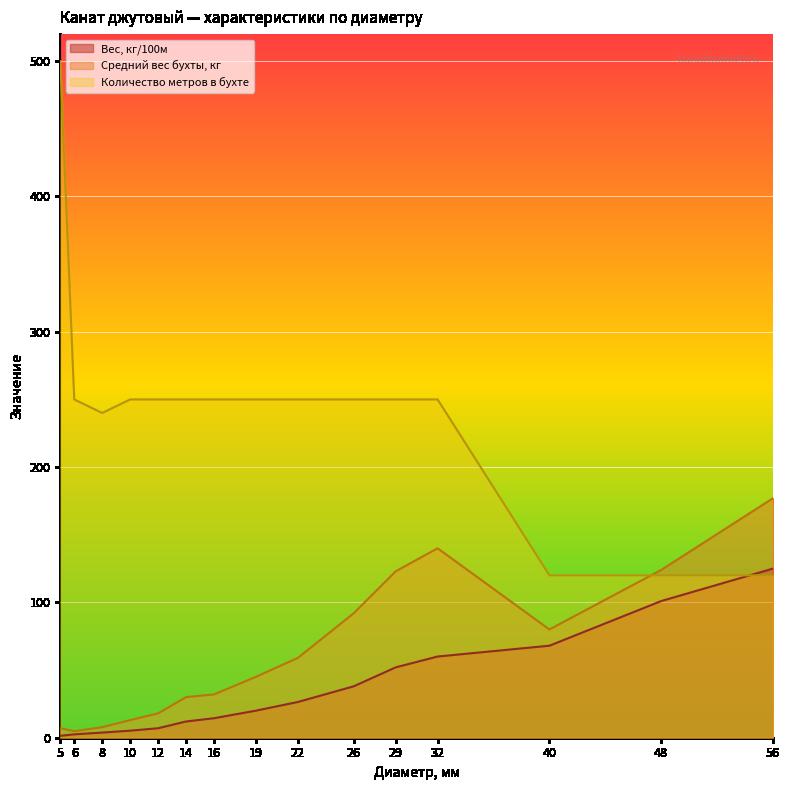

The value of Средний вес бухты, кг at 14 is 30.0. True or false?

True